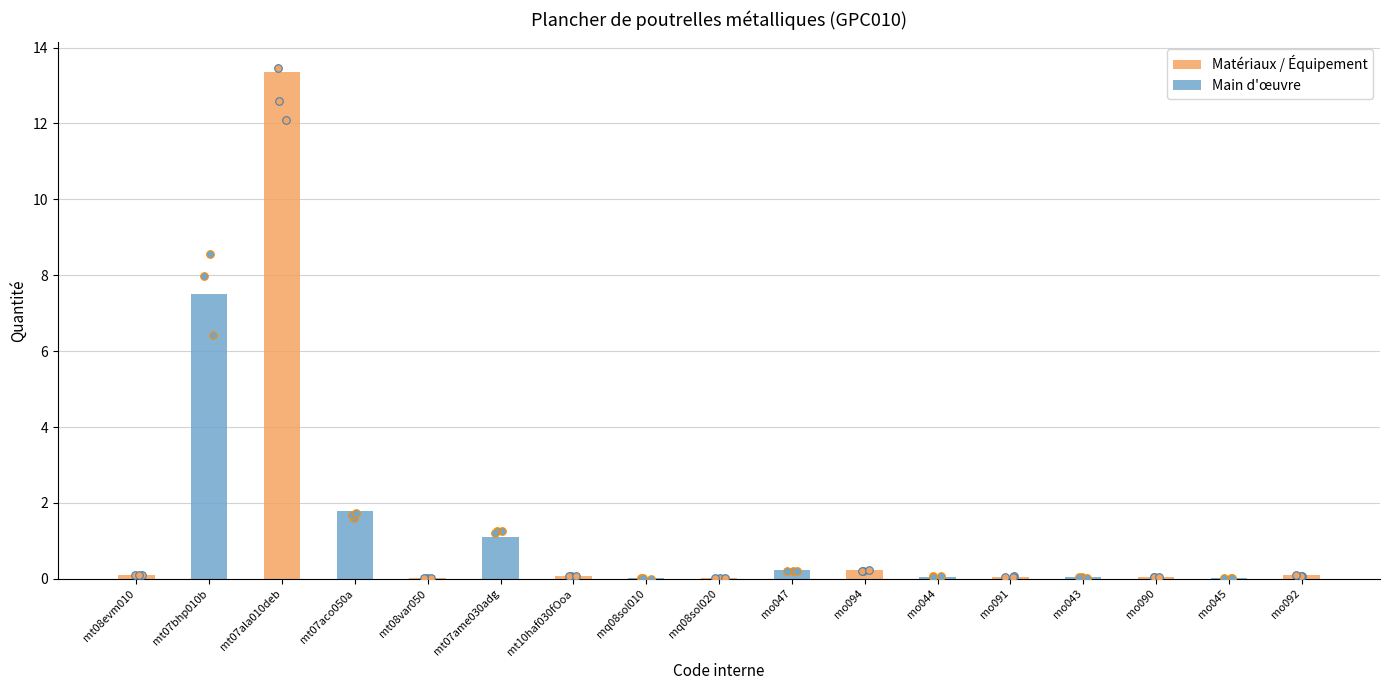

What is the change in value from mt07aco050a to mo091?

-1.7